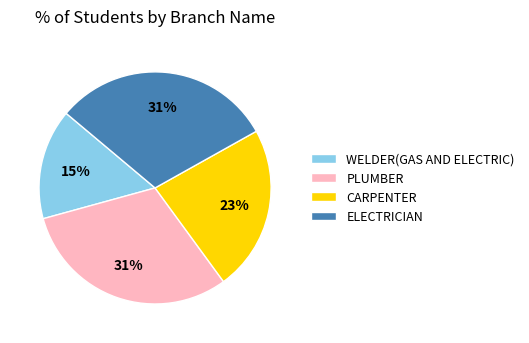

Between PLUMBER and CARPENTER, which is larger?

PLUMBER